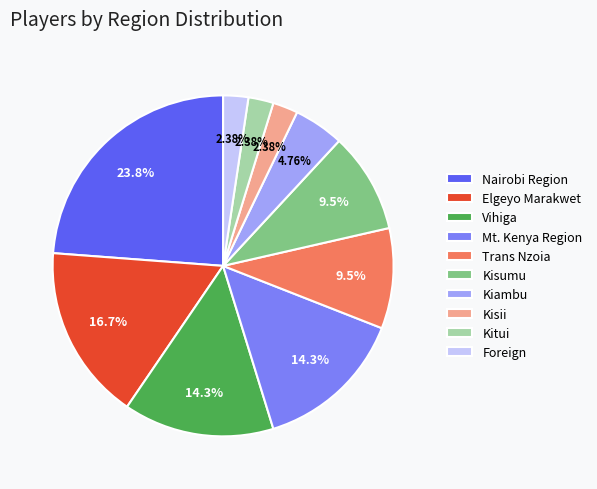

What percentage do Kisumu and Kisii together represent?

11.9%